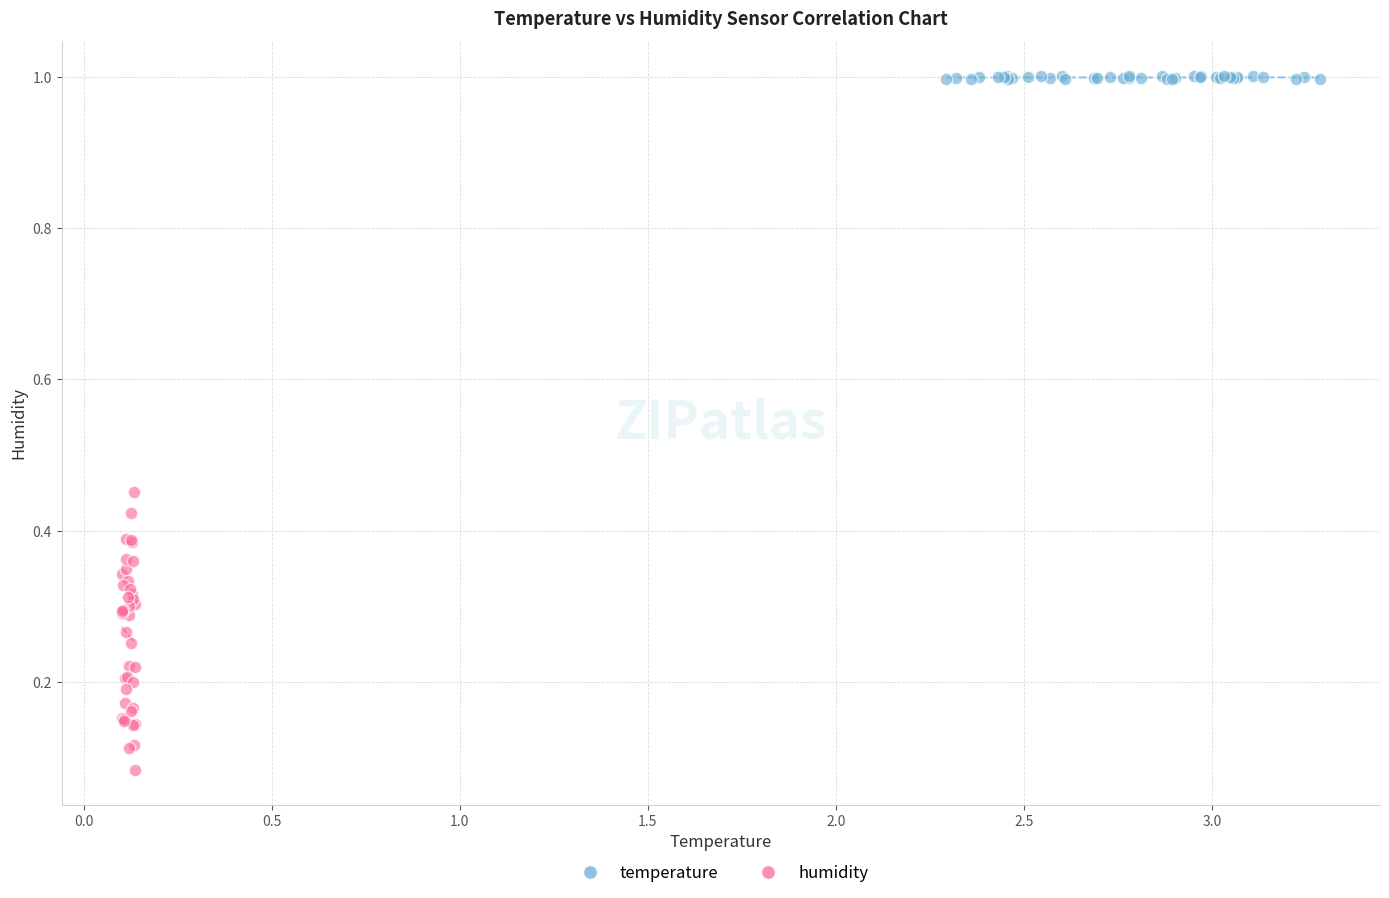

Which series contains the highest Y value?

temperature